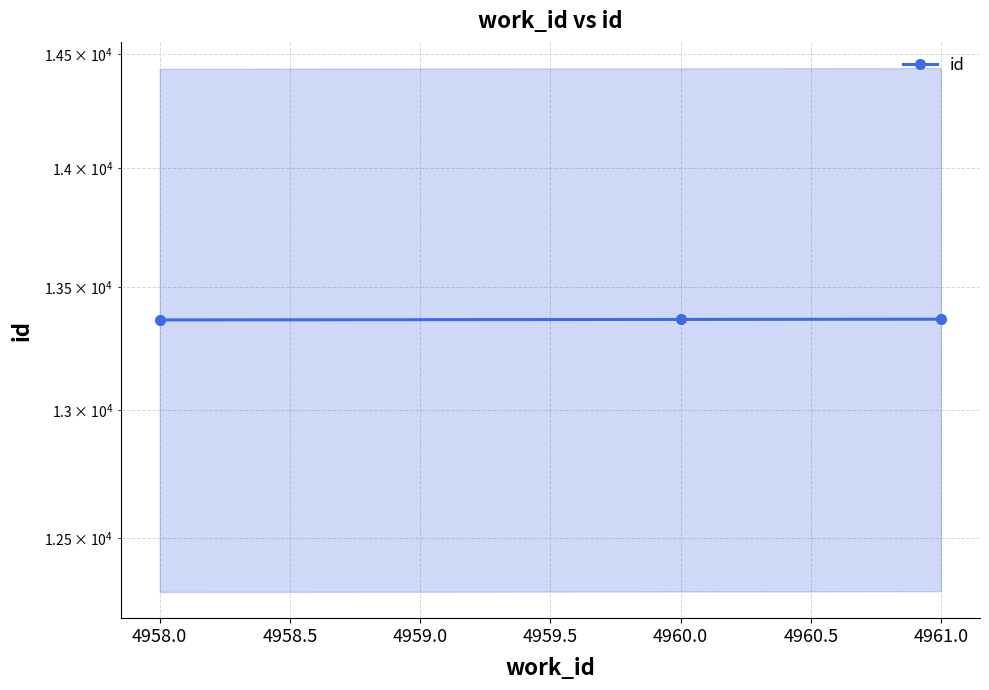

Read the value at 4958.0.

13365